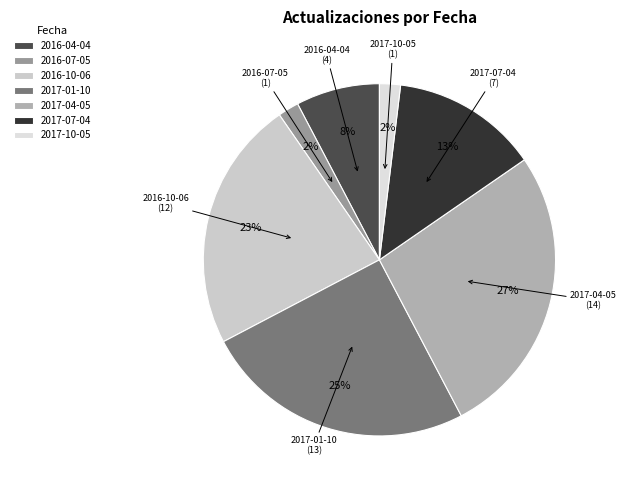

What is the ratio of the value at 2016-04-04 to the value at 2017-01-10?

0.3